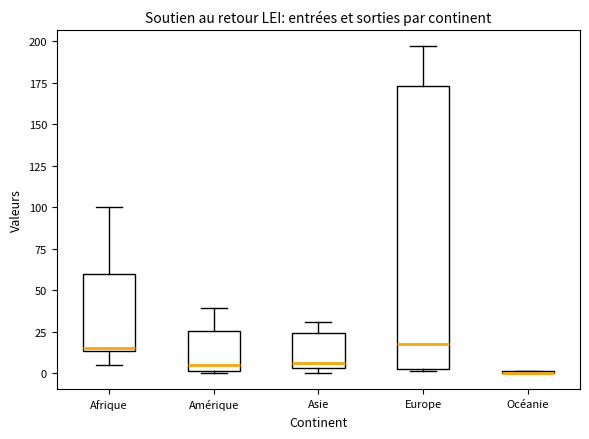

Reading left to right, read every box against the y-axis: the position of its median line, the range the box covers, and the ends of its whiskers. The values are not printed on the chart, so give them approximately, as read against the axis.

Afrique: median 15 (just above the box's lower edge), box 15 to 60, whiskers 5 to 100
Amérique: median 5, box 0 to 25, whiskers 0 to 40
Asie: median 5 (just above the box's lower edge), box 5 to 25, whiskers 0 to 30
Europe: median 20, box 0 to 175, whiskers 0 to 195
Océanie: box collapsed to a line at 0, whiskers 0 to 0